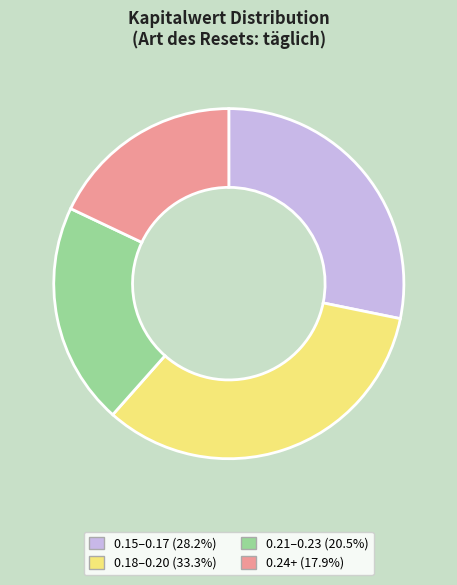

How many slices are in this pie chart?

4